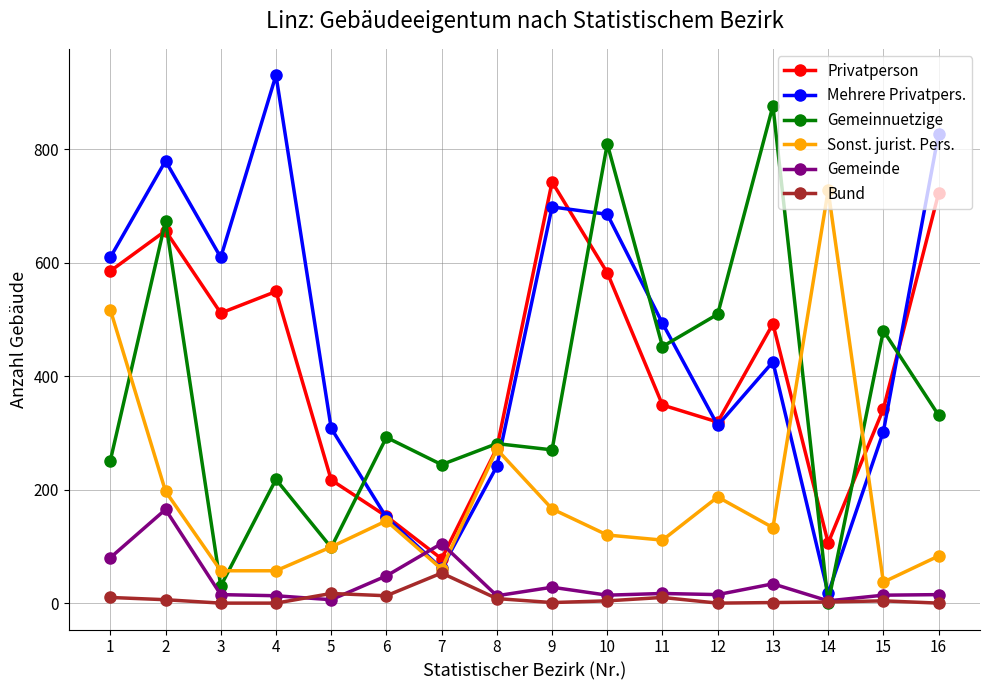

At which category does Gemeinde reach its first local peak?

2